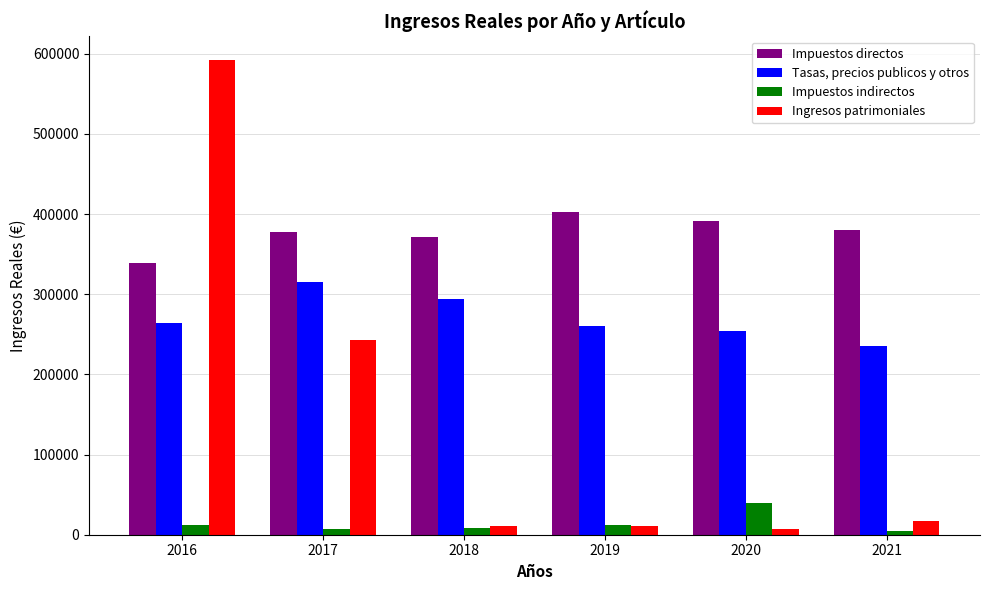

How many categories are shown in the chart?

6